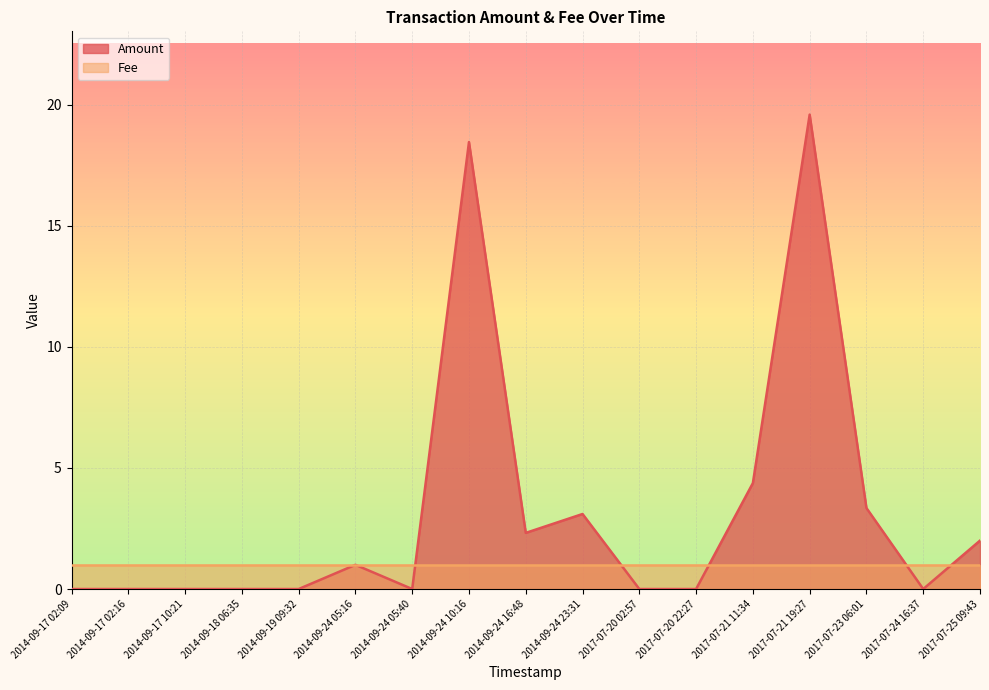

What is the difference between the maximum and minimum values?

19.6